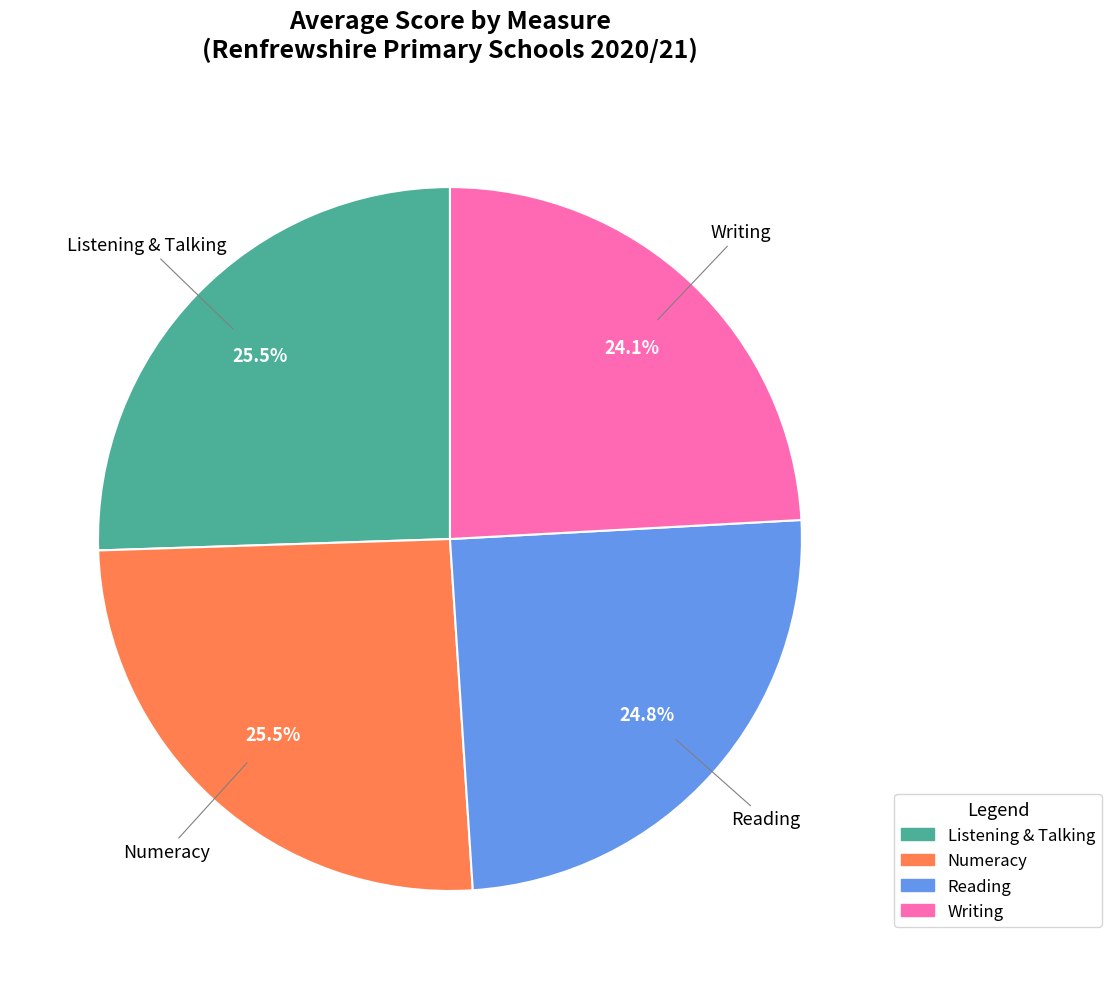

Is Writing the majority of the pie?

No